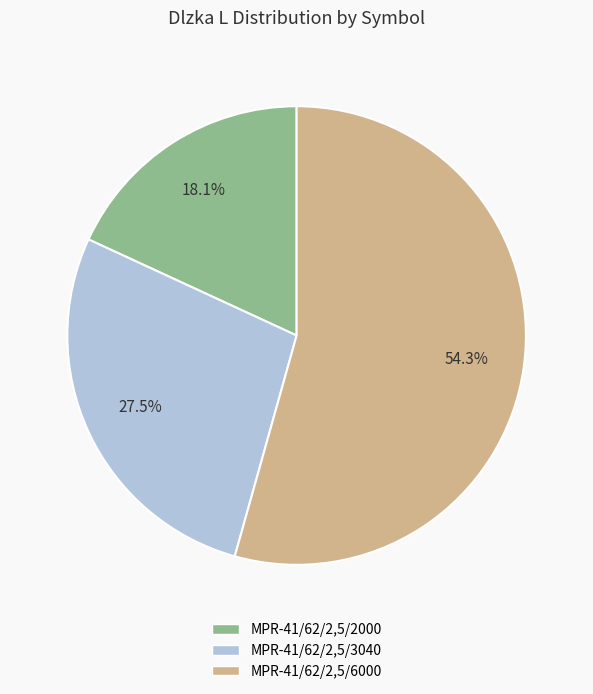

Is there a majority slice in this chart?

Yes